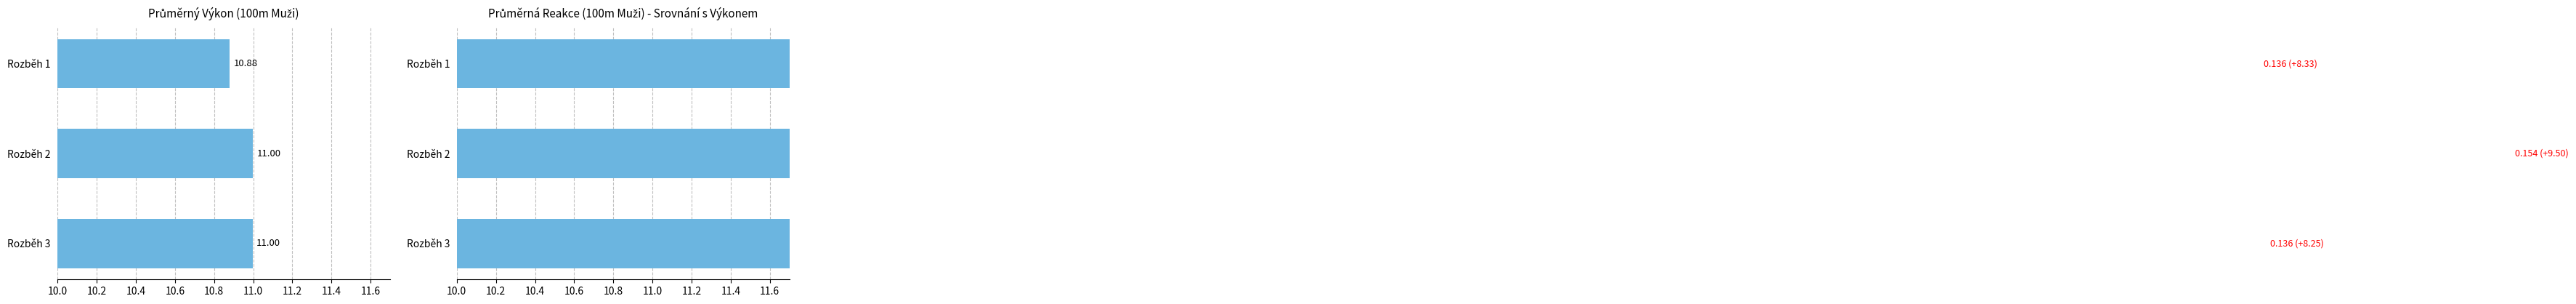

Is it true that Průměrný Výkon equals 17.4 at Rozběh 2?

False